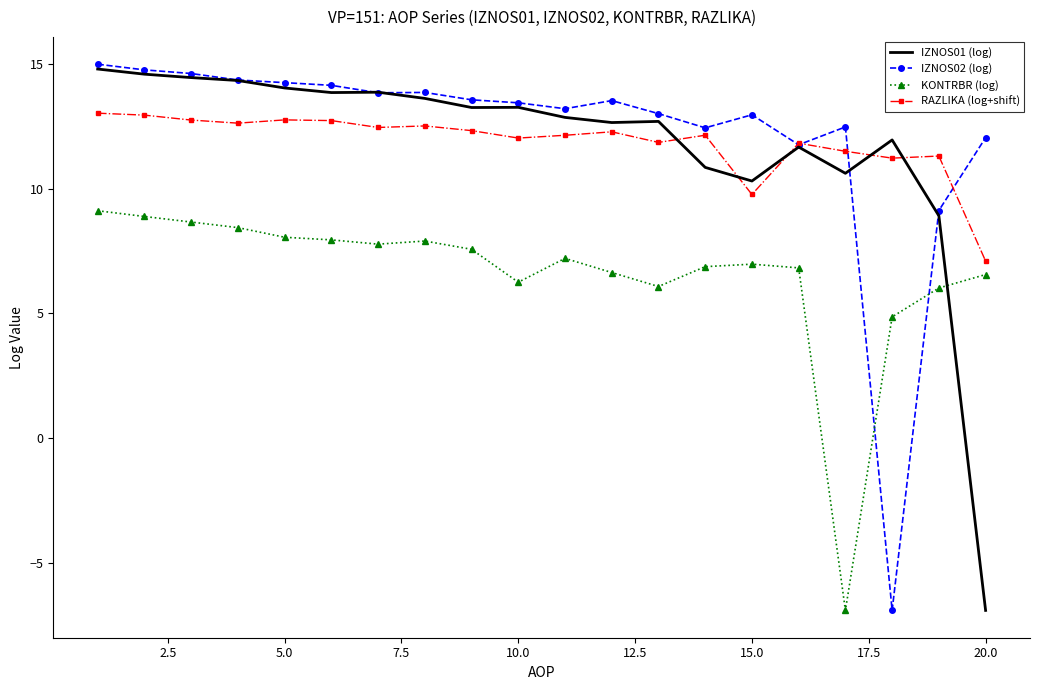

True or false: RAZLIKA (log+shift) and KONTRBR (log) cross at least once.

False